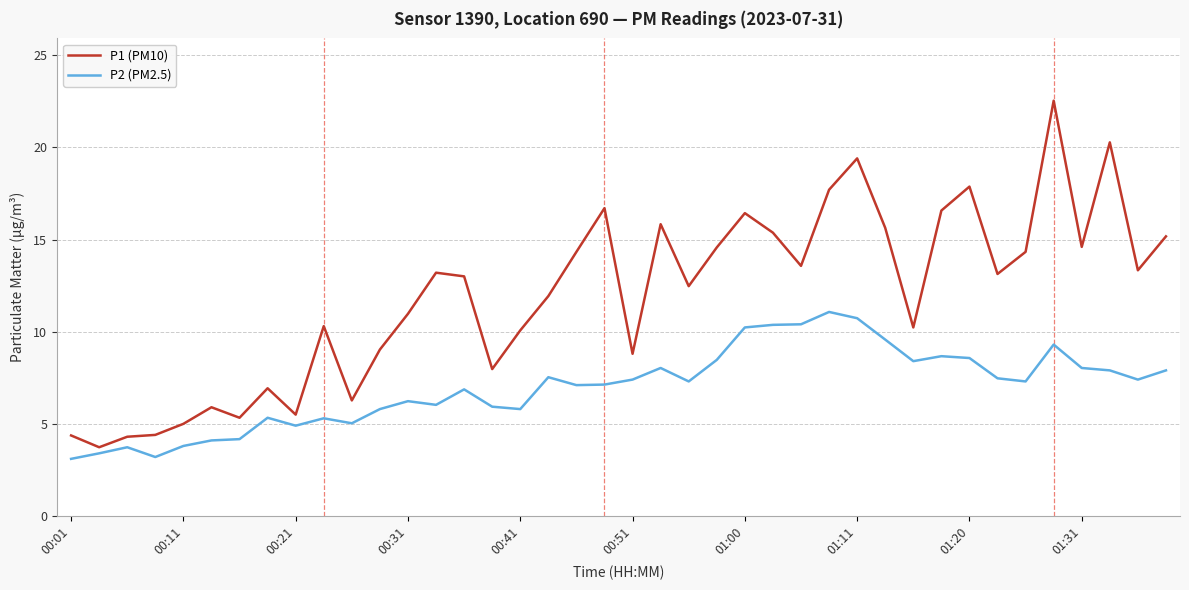

Rank the series by their maximum value, from highest to lowest.

P1 (PM10), P2 (PM2.5)